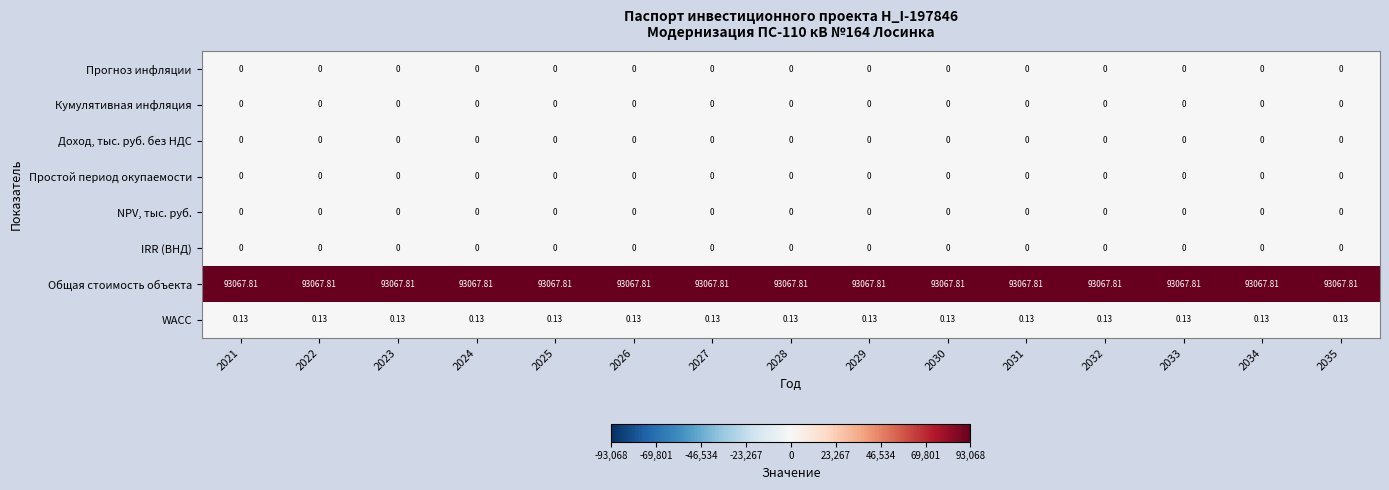

Is the value of Доход, тыс. руб. без НДС at 2028 greater than the value of Общая стоимость объекта at 2021?

No